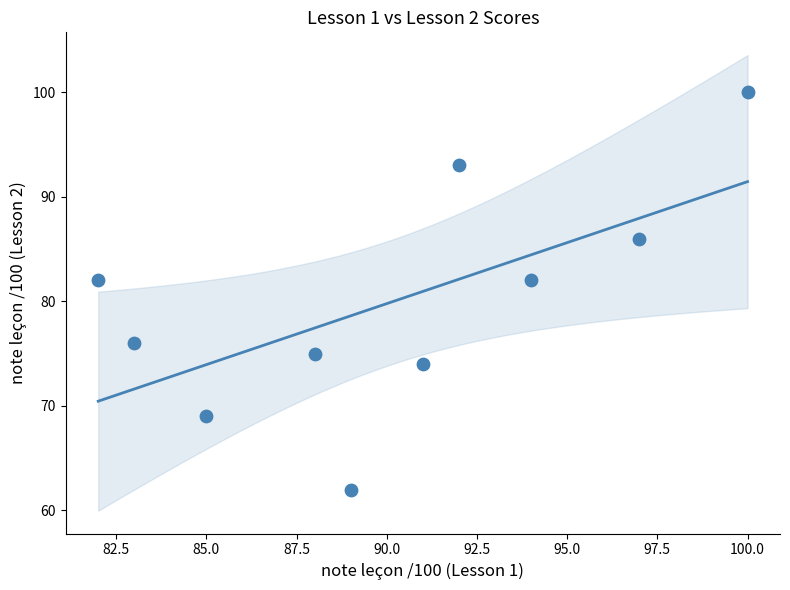

What is the range of Y values (max minus min)?

38